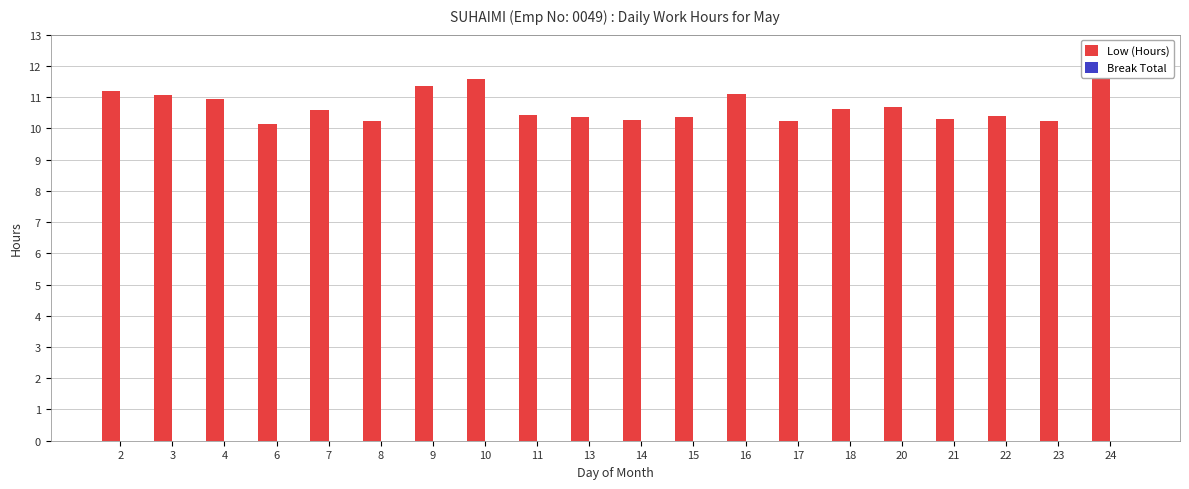

What is the difference between the second highest and minimum values?

1.4